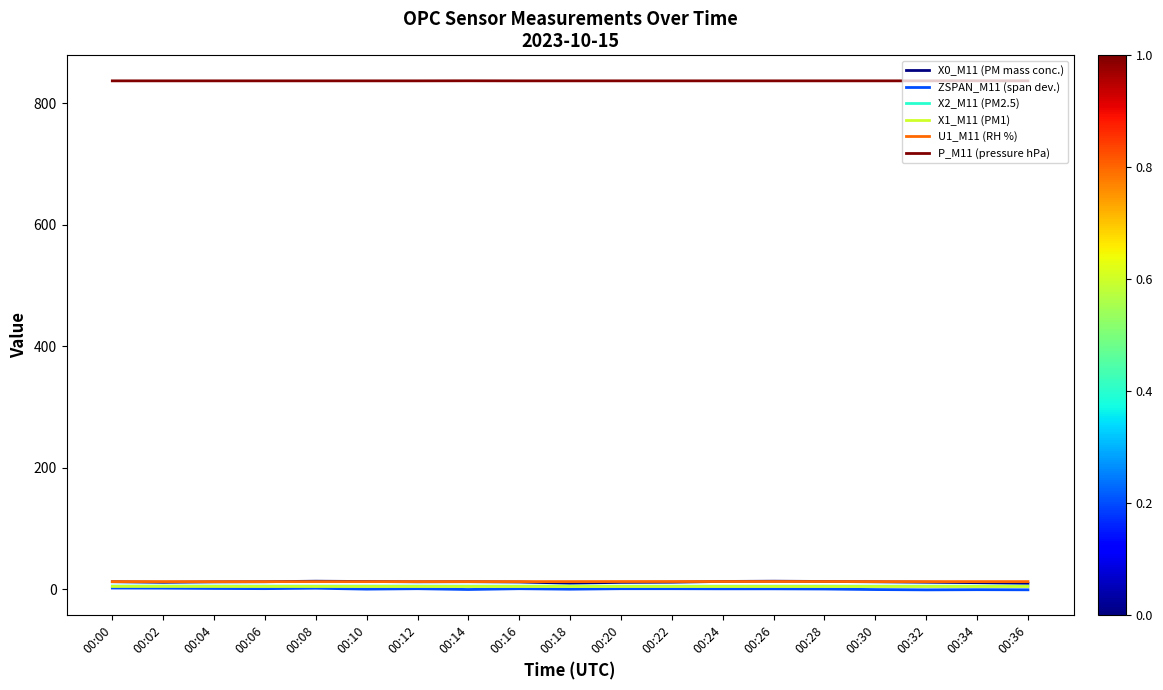

At how many categories does at least one series exceed 215?

19